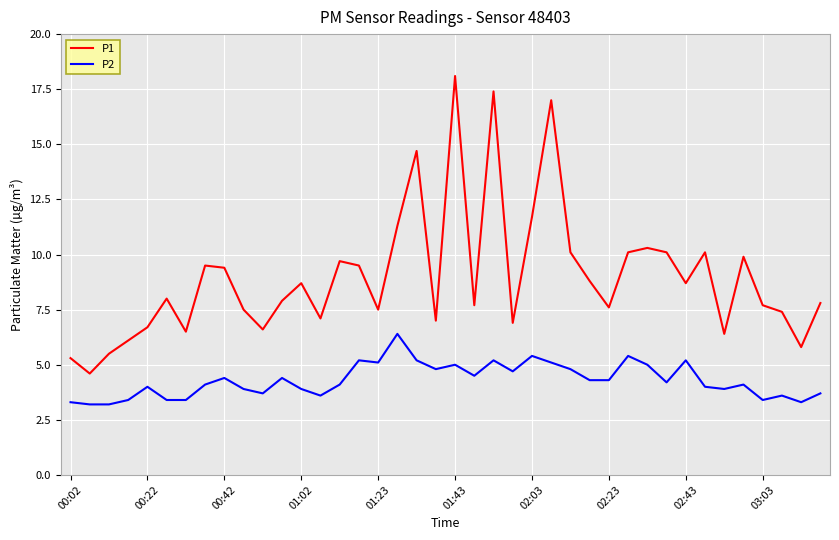

Rank the series by their maximum value, from highest to lowest.

P1, P2